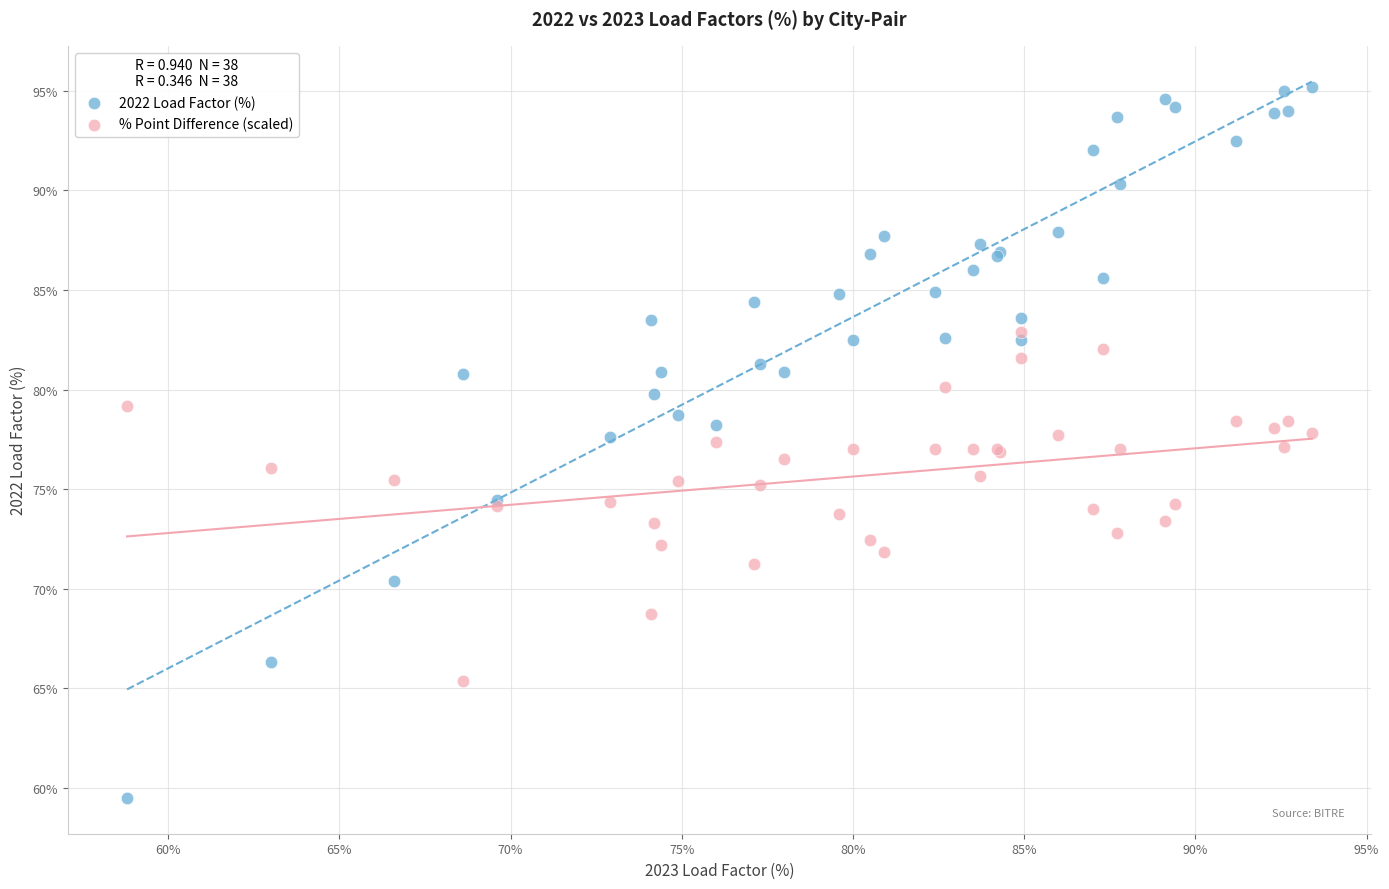

Which series contains the highest Y value?

2022 Load Factor (%)